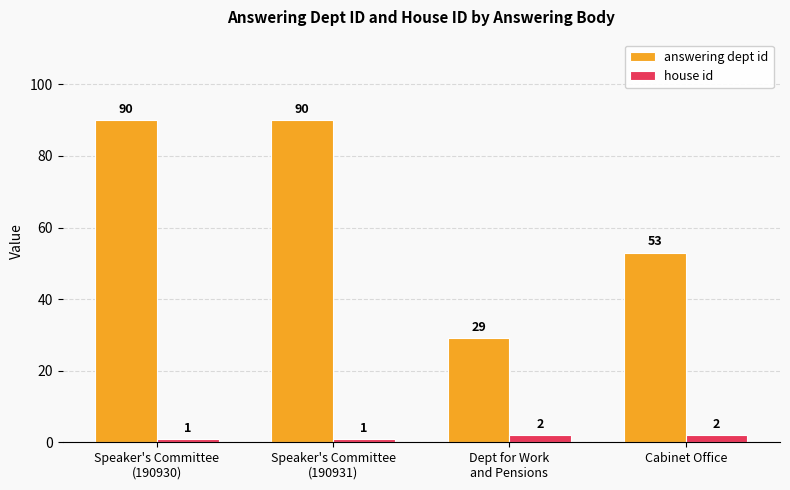

Which series has the largest total across all categories?

answering dept id